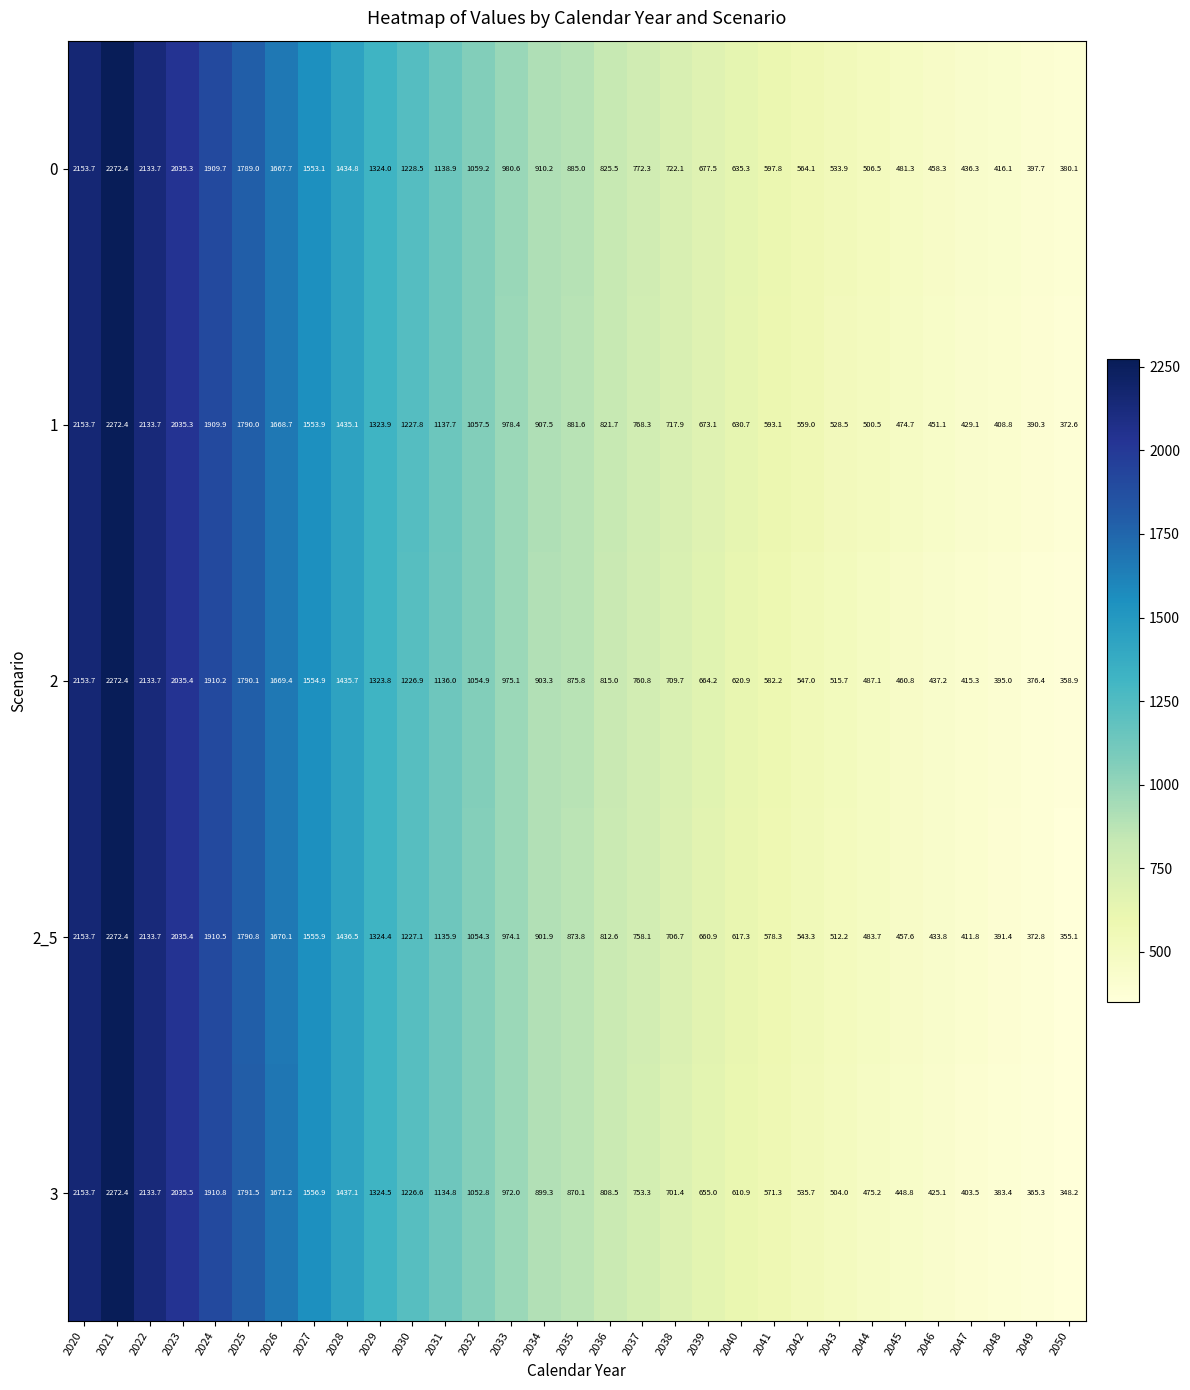

What is the sum of the 2_5 values at 2022 and 2024?

4044.2